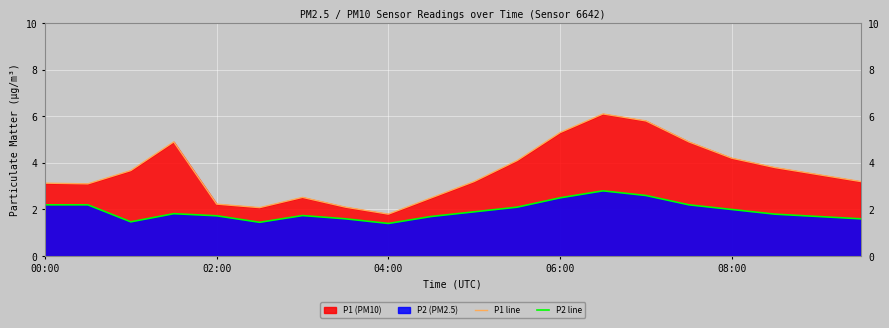

How many lines are shown in the chart?

2